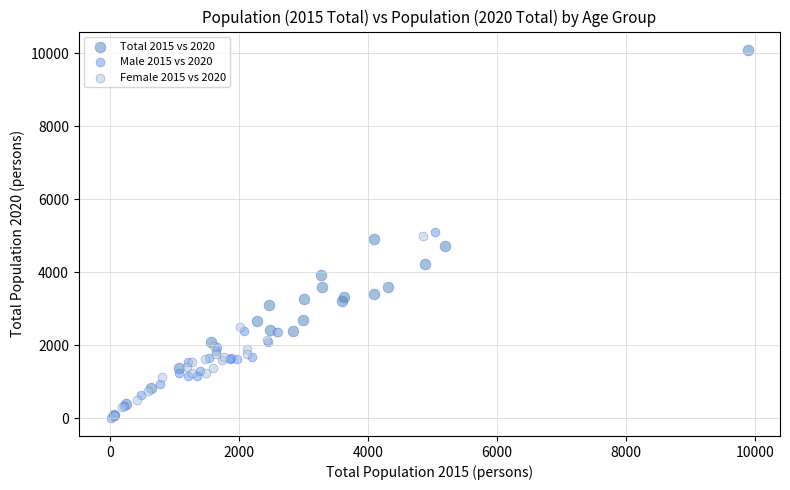

Which series has the widest spread of Y values?

Total 2015 vs 2020